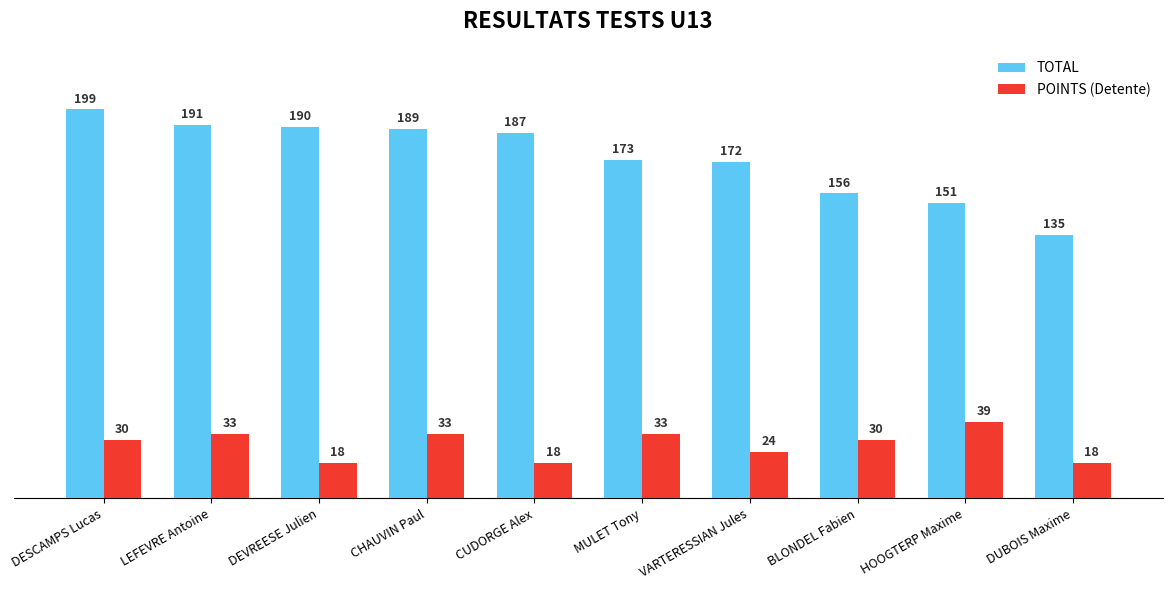

Rank the series by their average value, from lowest to highest.

POINTS (Detente), TOTAL